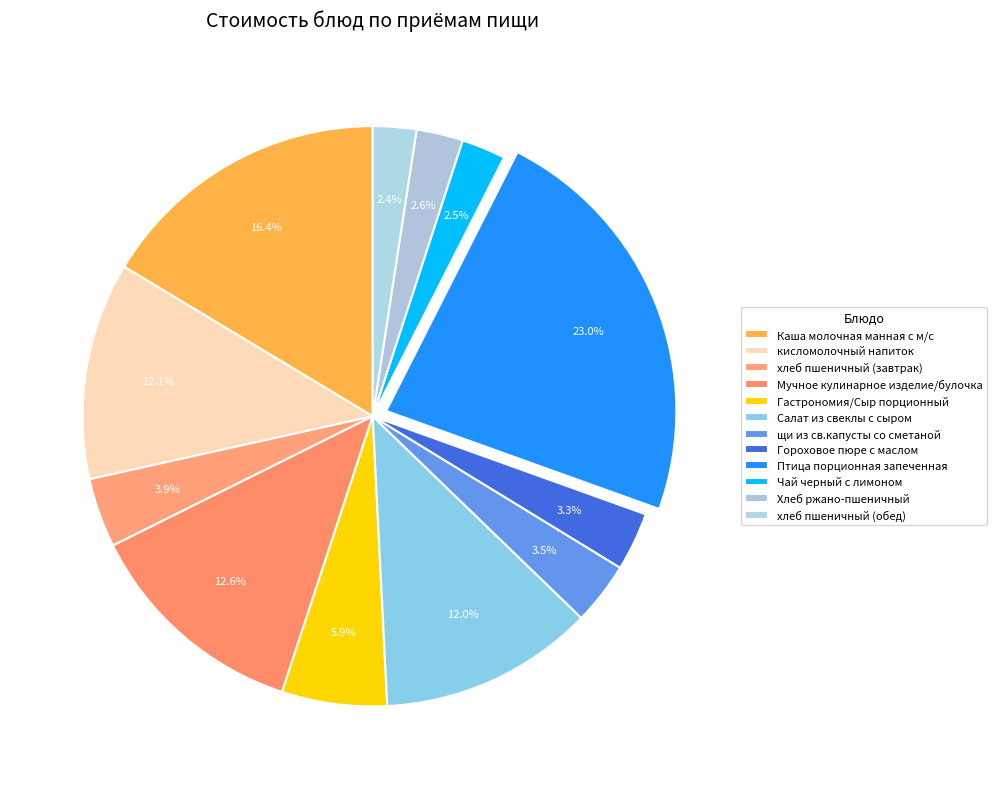

What percentage do хлеб пшеничный (обед) and Гастрономия/Сыр порционный together represent?

8.3%